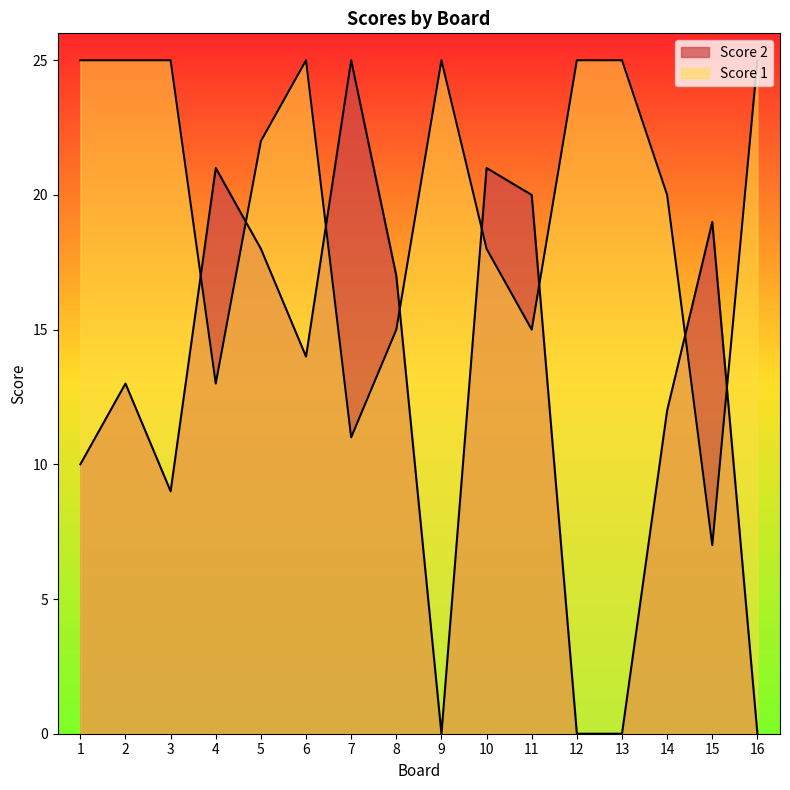

In Score 2, how many points are higher than both neighbors (excluding endpoints)?

5